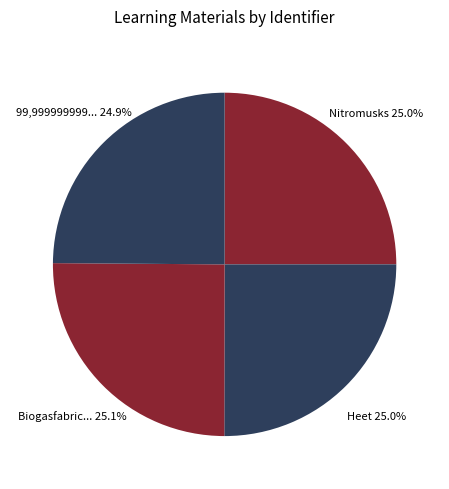

Which category has the smallest portion of the pie?

99,999999999% zuiver silicium